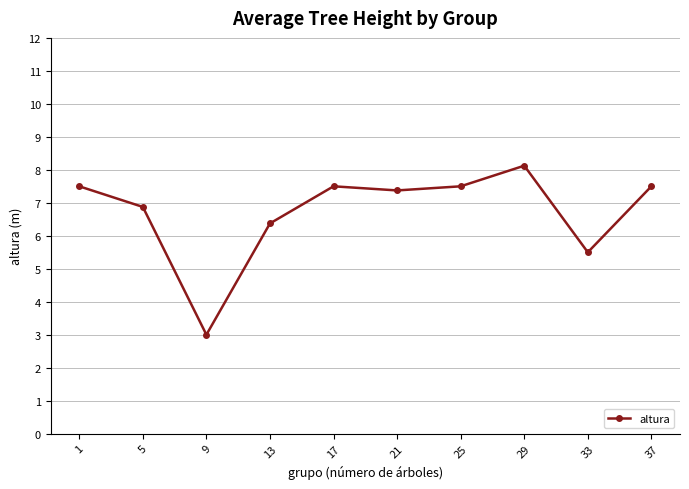

At which label is the value closest to 5?

33